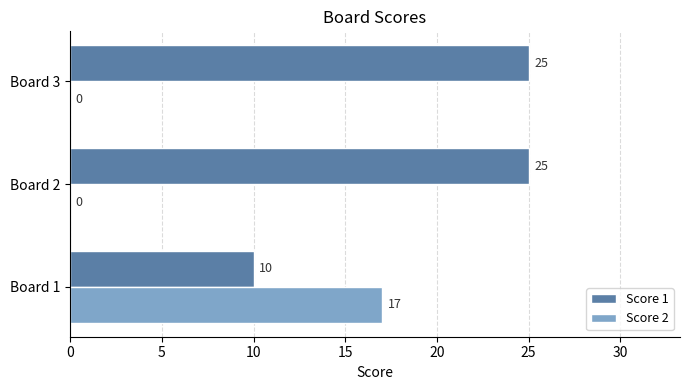

How many series are shown in this chart?

2